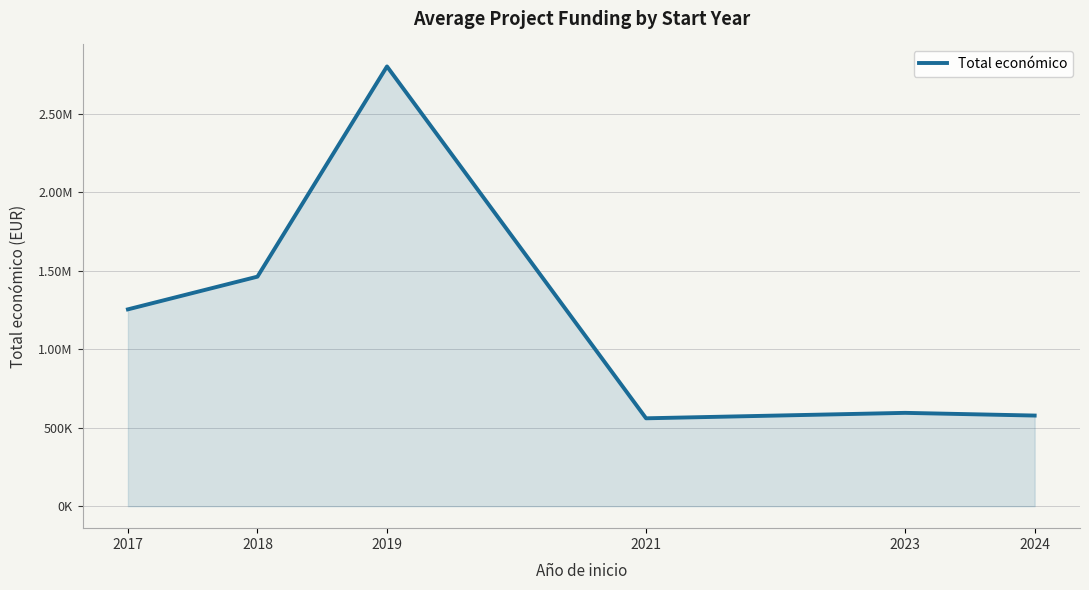

What value does the data have at 2017?

1253322.0